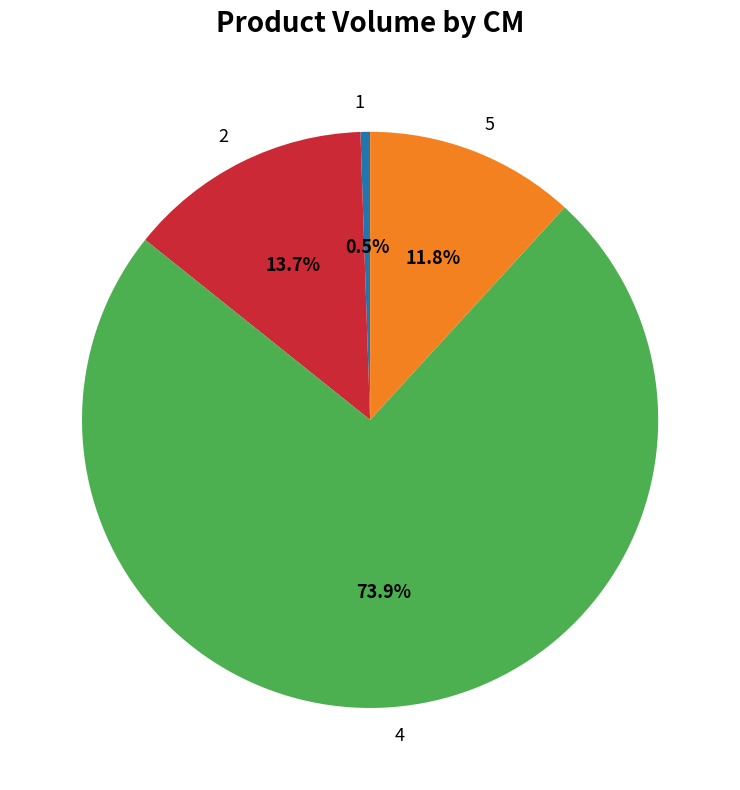

To the nearest percent, what is the difference between the 5 and 2 slice percentages?

2%